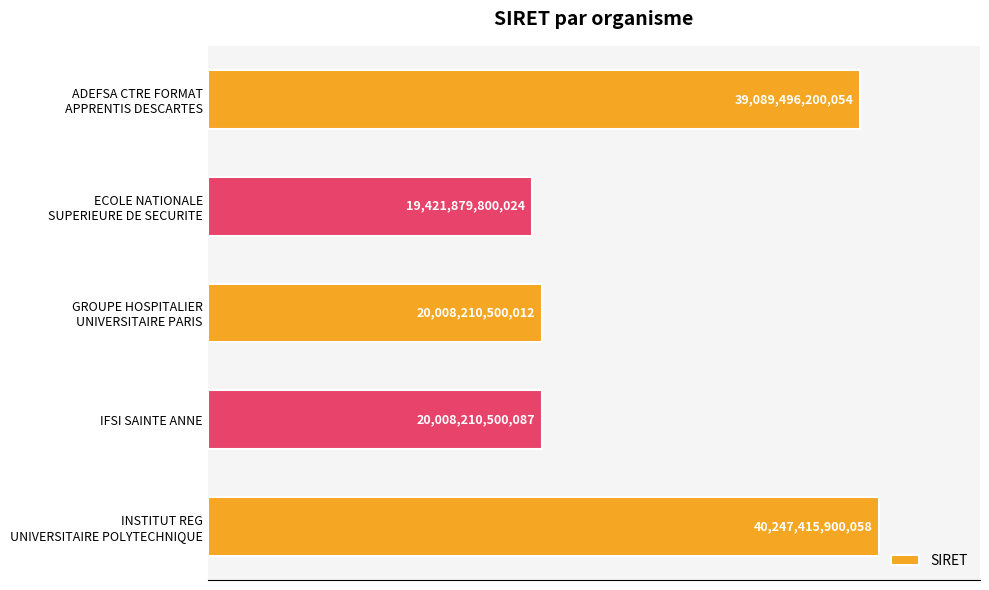

Does the chart contain any negative values?

No